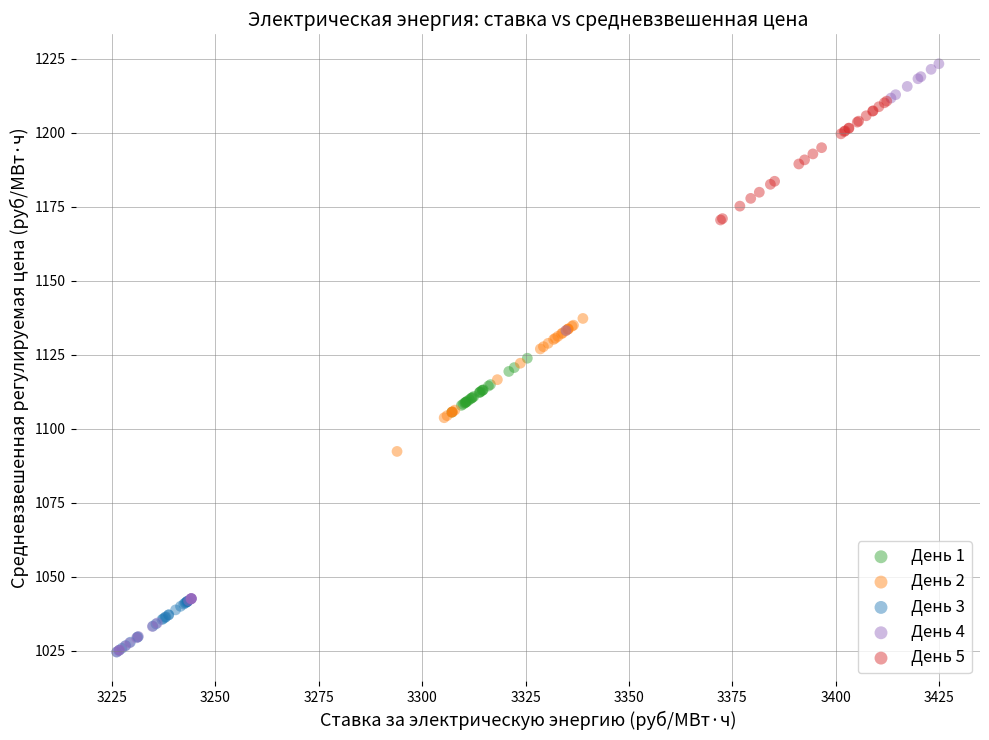

Which series has the widest spread of Y values?

День 4